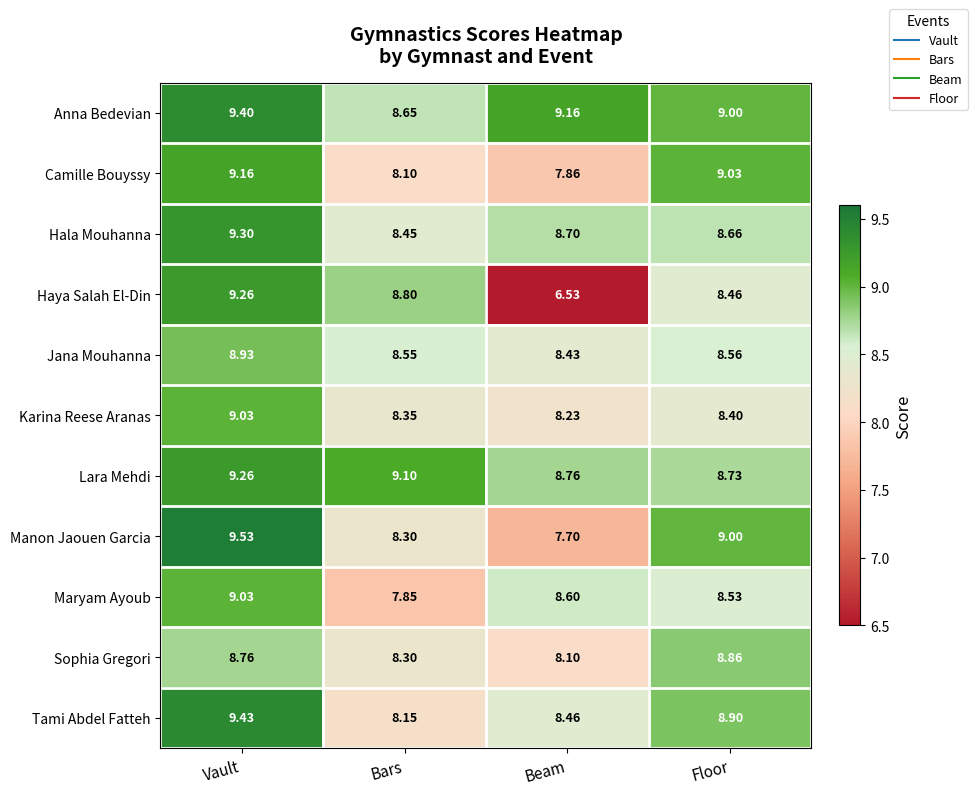

At which label does Maryam Ayoub first exceed 8?

Vault